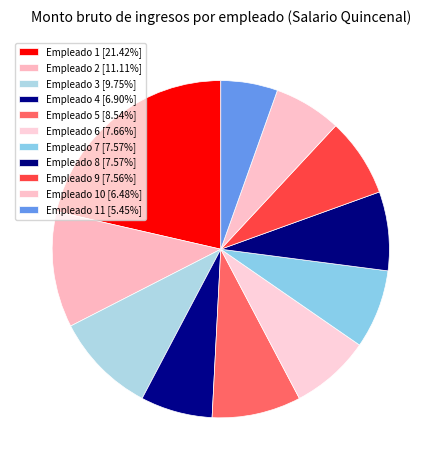

Count the number of slices in the pie.

11